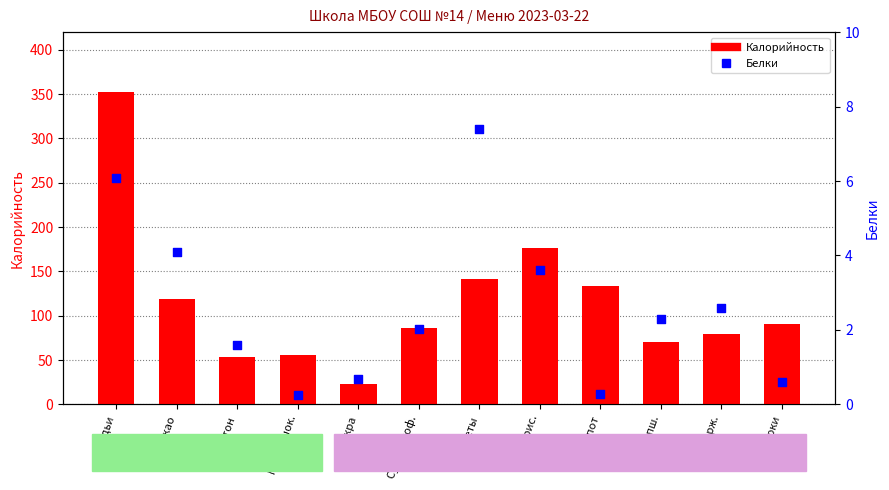

At which category is the sum across all series the highest?

Оладьи